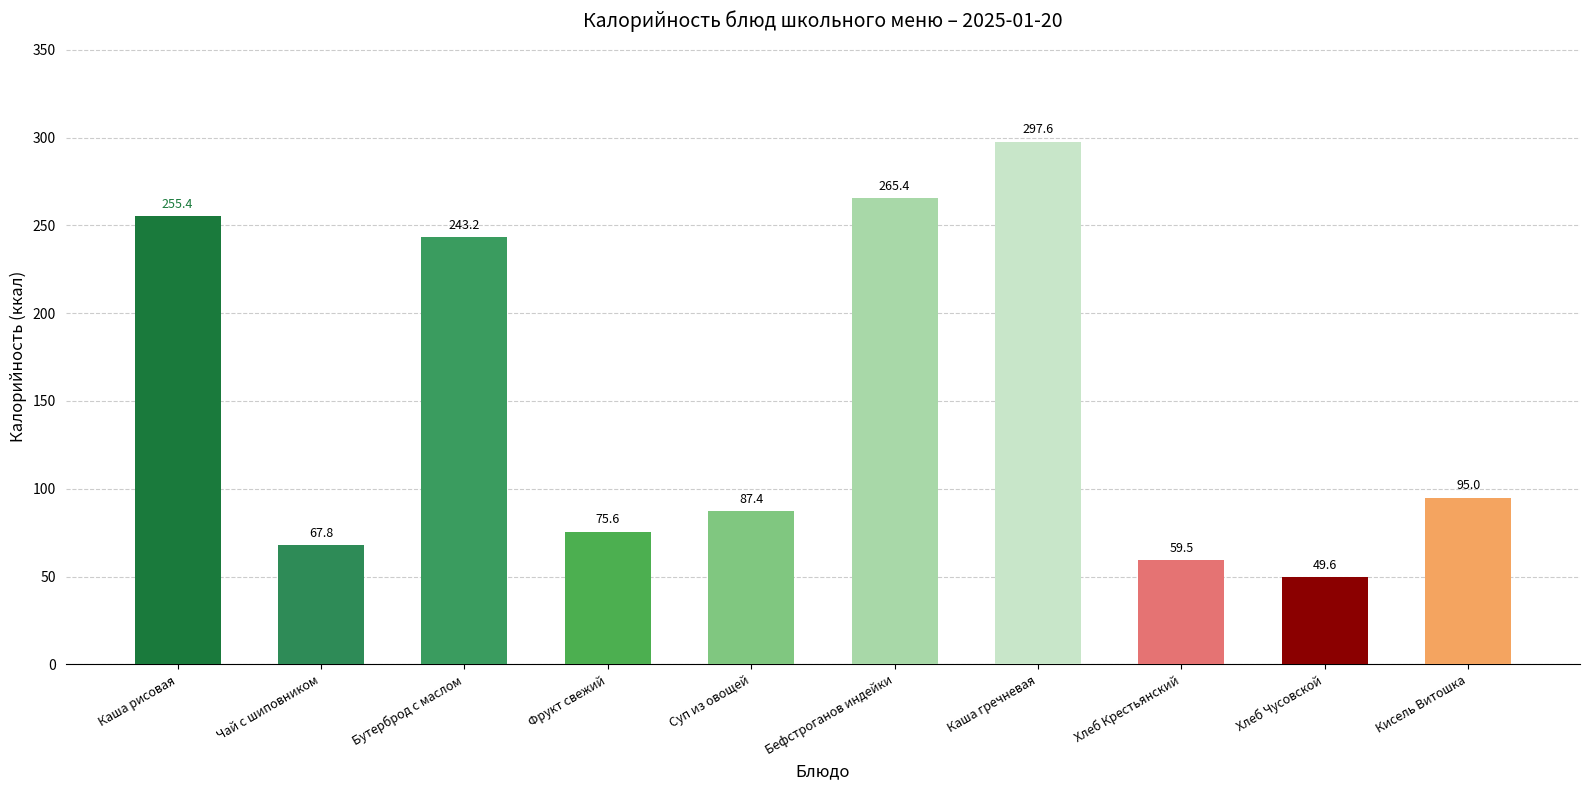

What is the maximum value shown in the chart?

297.6